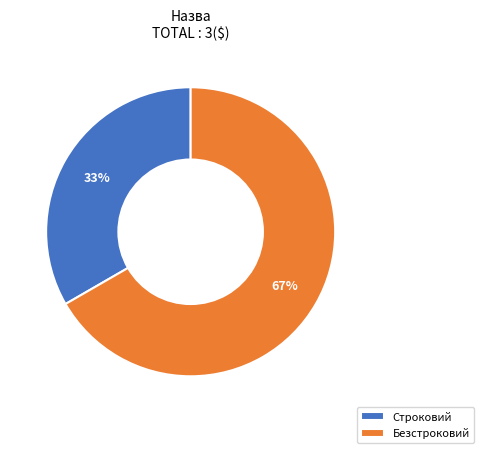

Do Строковий and Безстроковий together represent more than half of the pie?

Yes